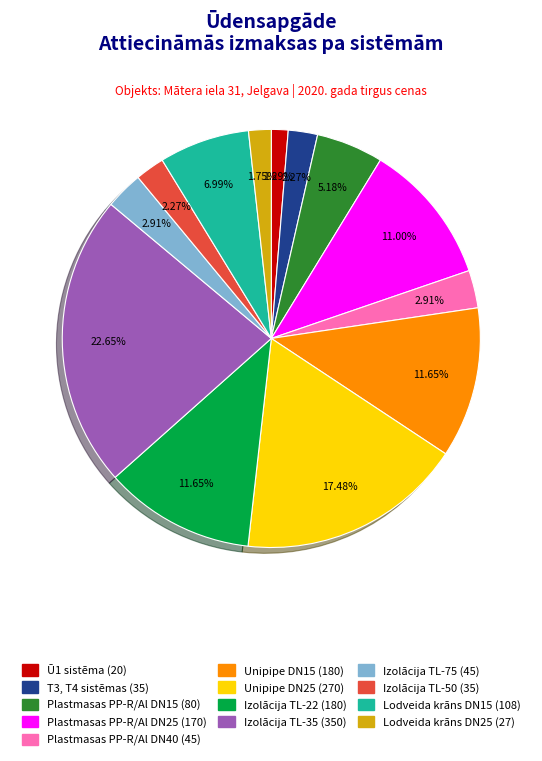

Do Izolācija TL-50 and Plastmasas PP-R/Al DN40 together represent more than half of the pie?

No